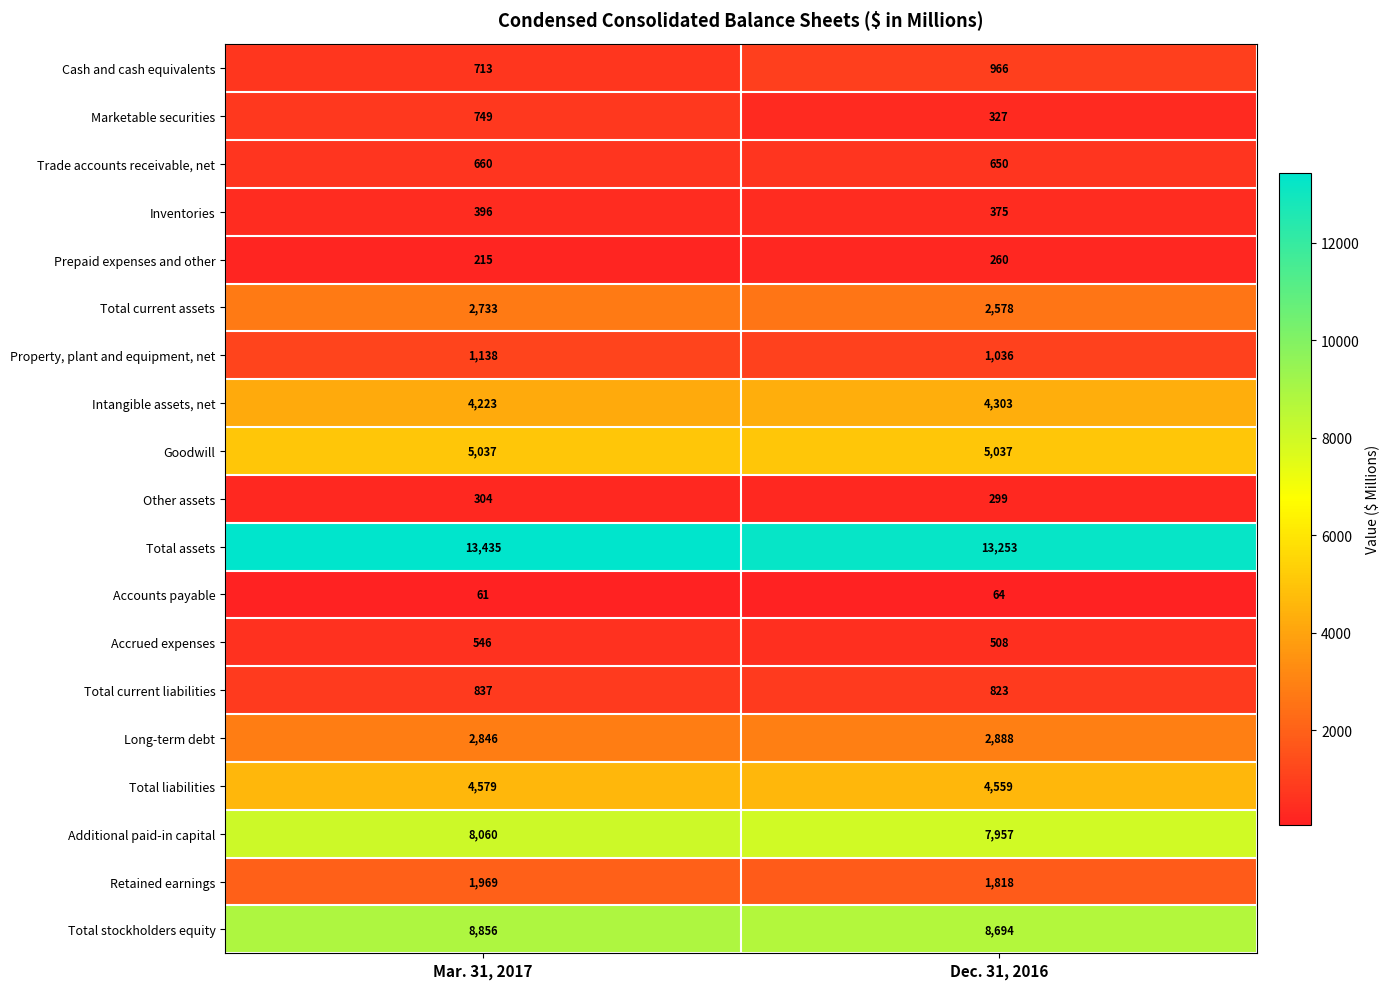

Read the Intangible assets, net value at Dec. 31, 2016, to the nearest 10.

4300